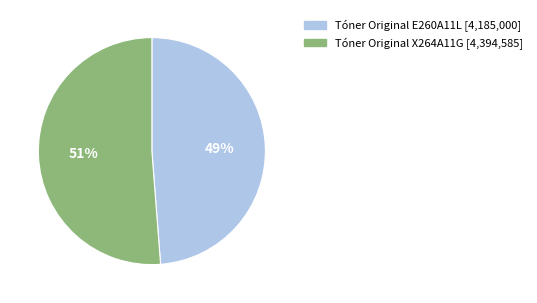

True or false: Tóner Original E260A11L accounts for 57% of the total.

False